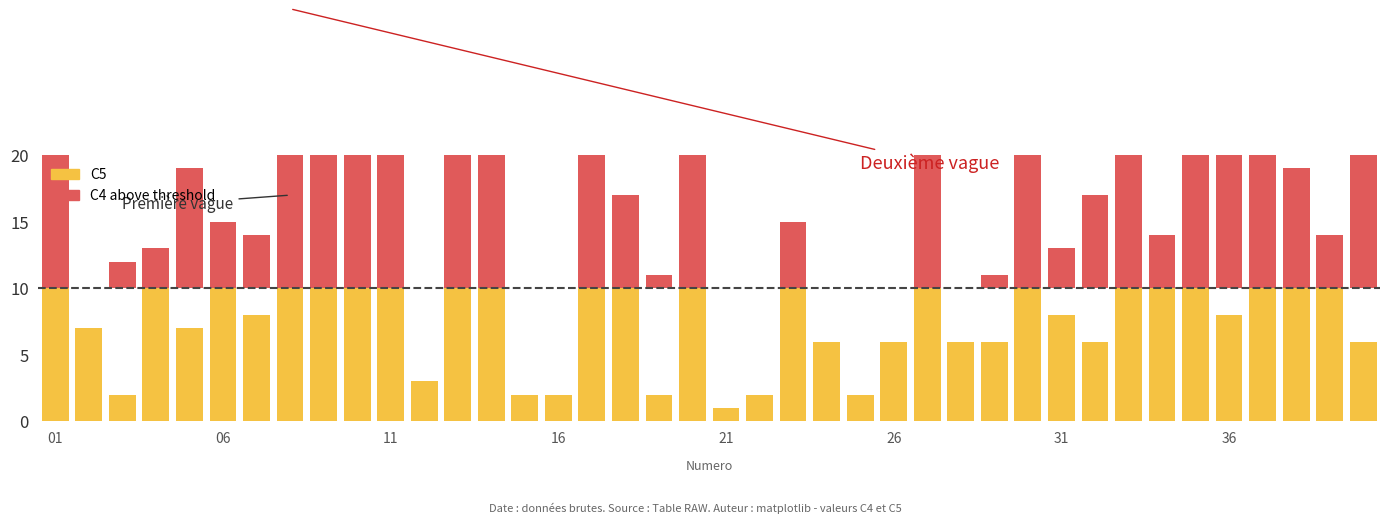

List the labels in order of value, smallest first.

21, 3, 15, 16, 19, 22, 25, 12, 24, 26, 28, 29, 32, 40, 2, 5, 7, 31, 36, 6, 39, 33, 1, 4, 10, 14, 34, 35, 37, 38, 17, 18, 20, 23, 27, 30, 13, 8, 9, 11